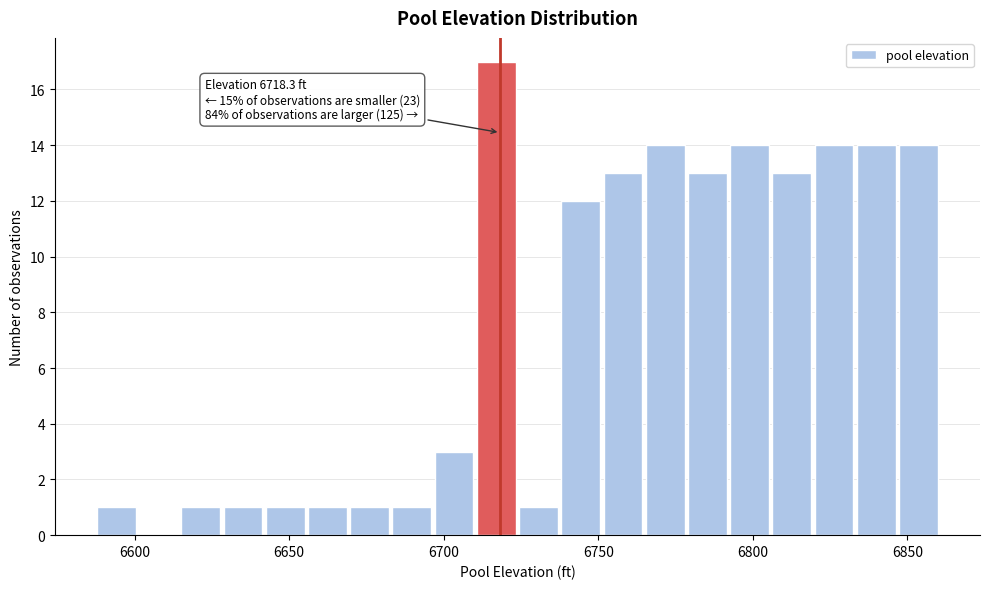

Read against the x-axis, roughly where is the centre of the tallest bar?

6715